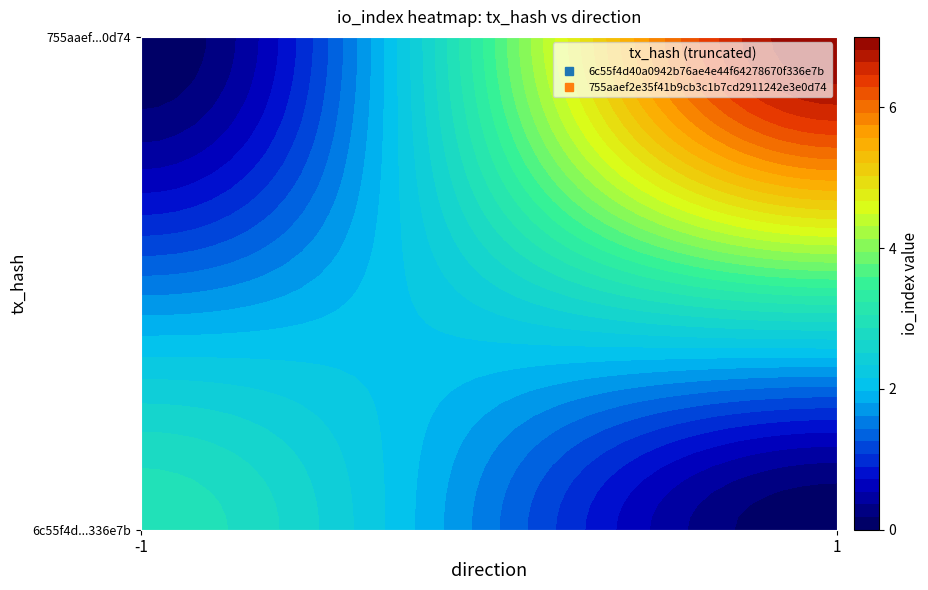

What is the maximum value shown in the chart?

7